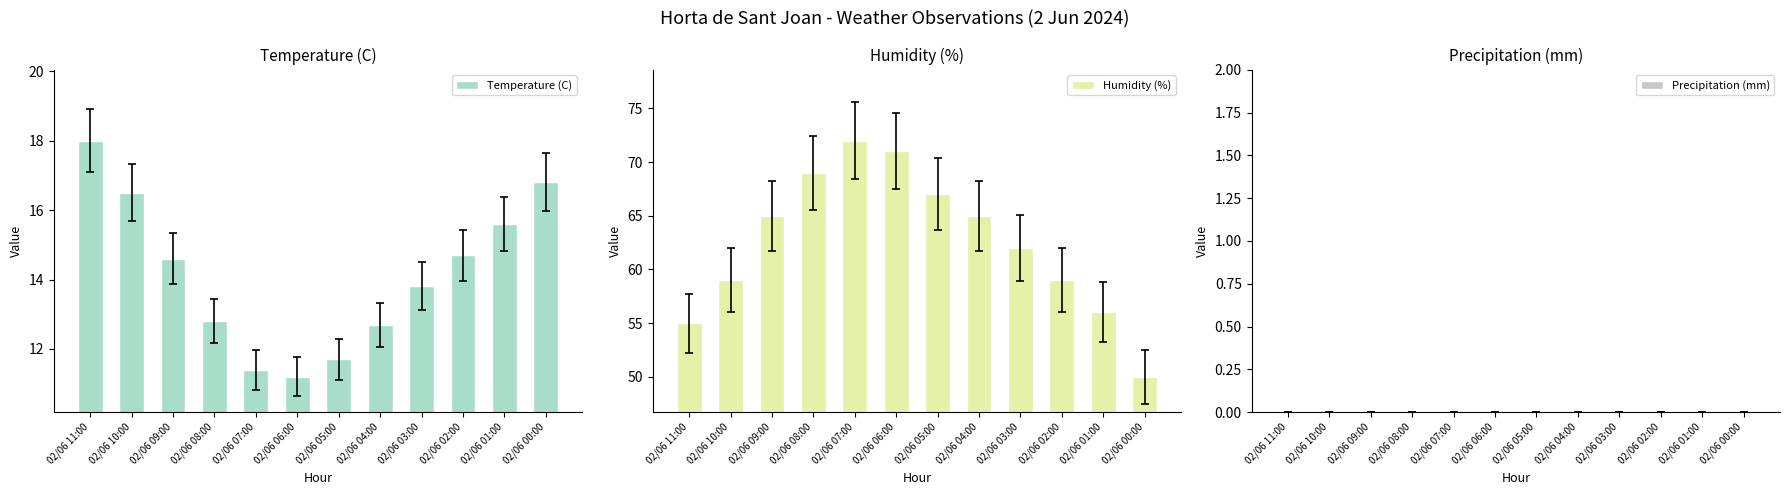

Reading left to right, extract all data points from this chart.

Temperature (C): 18.0	16.5	14.6	12.8	11.4	11.2	11.7	12.7	13.8	14.7	15.6	16.8
Humidity (%): 55.0	59.0	65.0	69.0	72.0	71.0	67.0	65.0	62.0	59.0	56.0	50.0
Precipitation (mm): 0.0	0.0	0.0	0.0	0.0	0.0	0.0	0.0	0.0	0.0	0.0	0.0